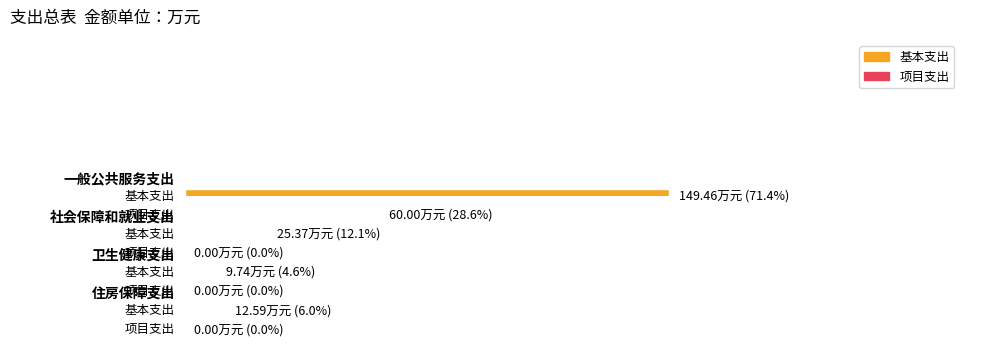

At which label does 基本支出 reach its peak?

一般公共服务支出